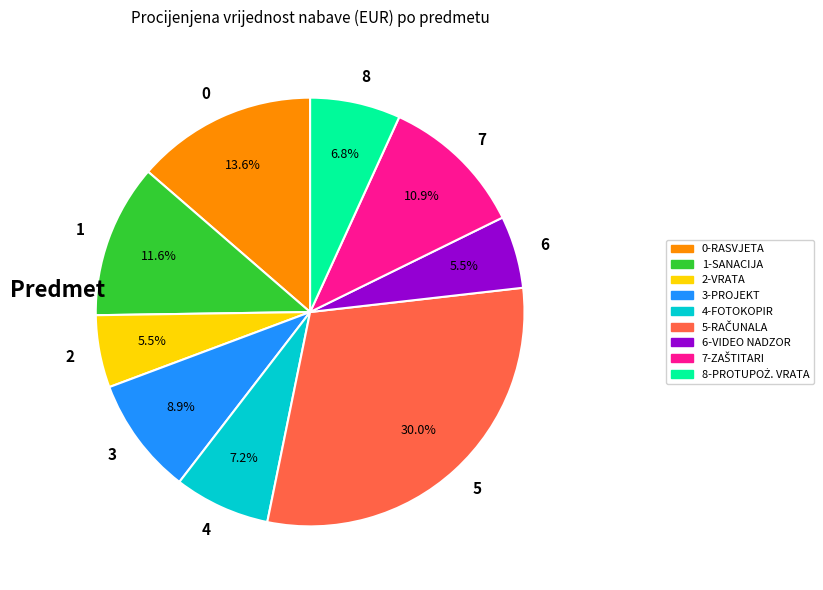

Which slice is the largest?

5